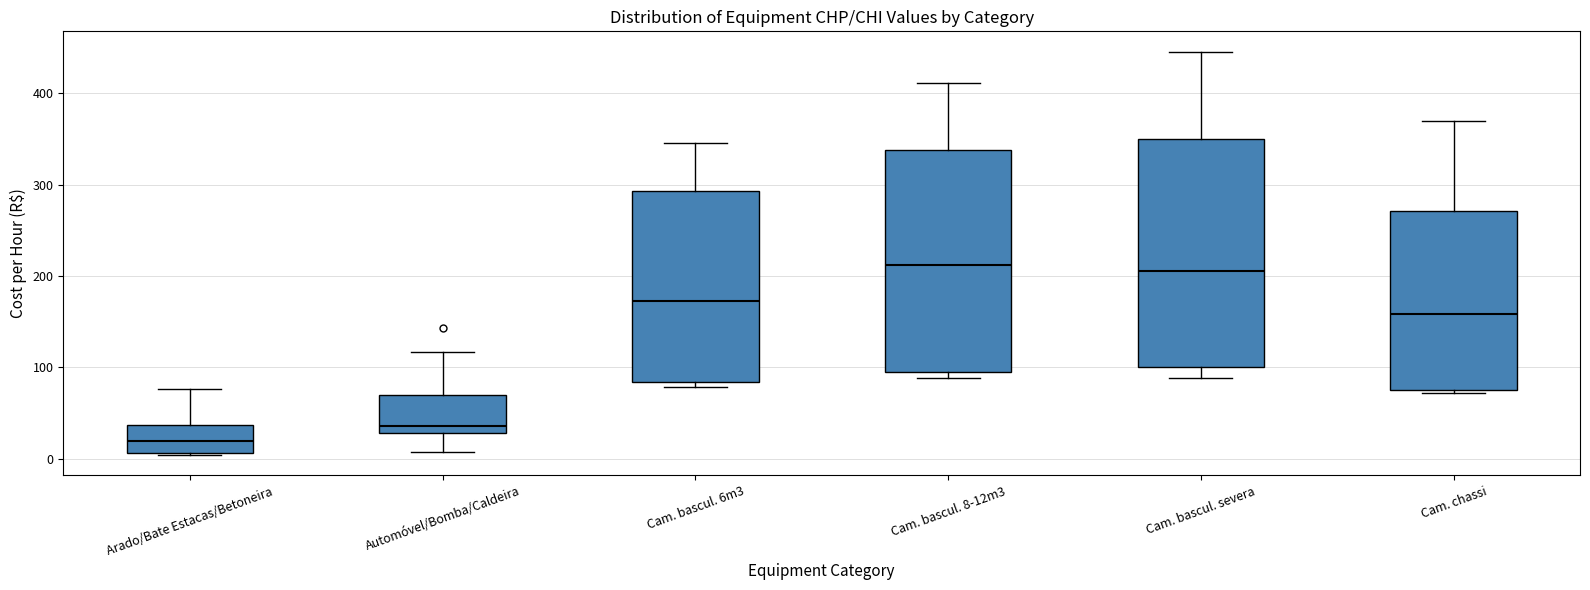

Reading left to right, read every box against the y-axis: the position of its median line, the range the box covers, and the ends of its whiskers. The values are not printed on the chart, so give them approximately, as read against the axis.

Arado/Bate Estacas/Betoneira: median 20, box 10 to 40, whiskers 0 to 80
Automóvel/Bomba/Caldeira: median 40, box 30 to 70, whiskers 10 to 120
Cam. bascul. 6m3: median 170, box 80 to 290, whiskers 80 (just below the box's lower edge) to 350
Cam. bascul. 8-12m3: median 210, box 90 to 340, whiskers 90 (just below the box's lower edge) to 410
Cam. bascul. severa: median 210, box 100 to 350, whiskers 90 to 450
Cam. chassi: median 160, box 80 to 270, whiskers 70 to 370